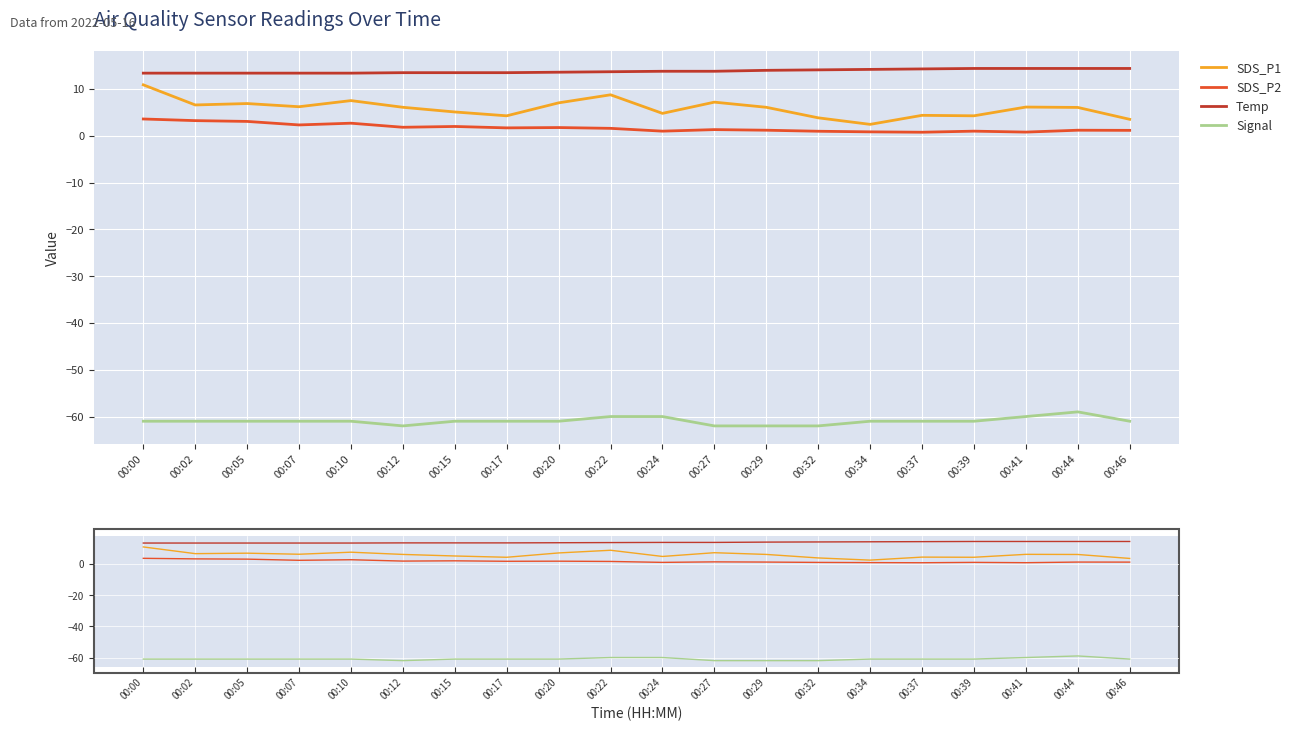

What is the value of the Signal point at the 20th from the left?

-61.0